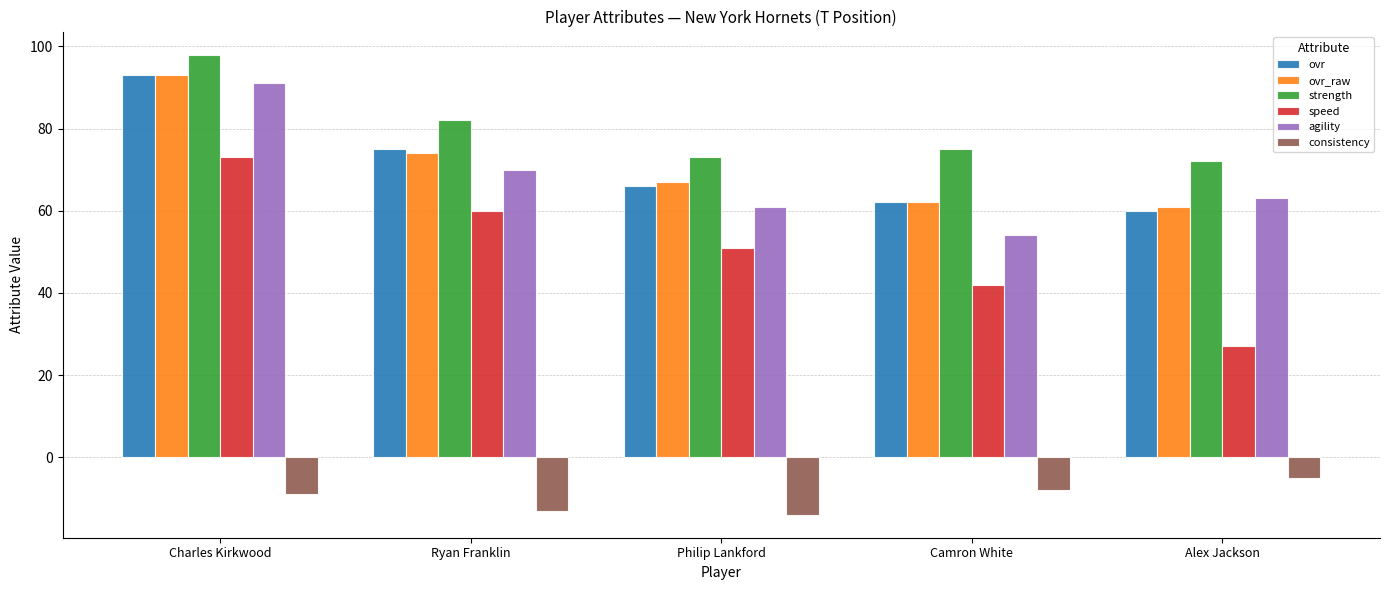

Is the value of ovr at Ryan Franklin greater than the value of ovr_raw at Ryan Franklin?

Yes